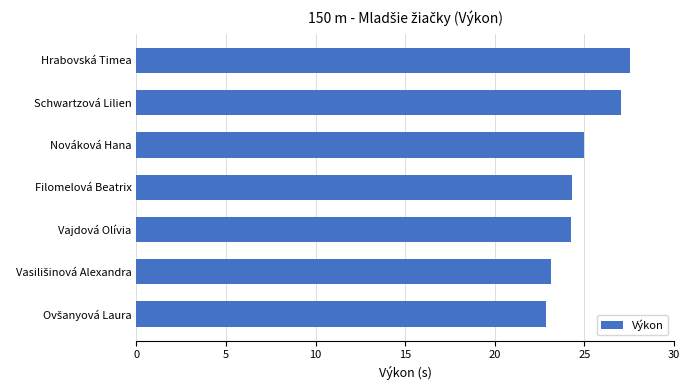

What is the value of the 5th bar from the top?

24.3